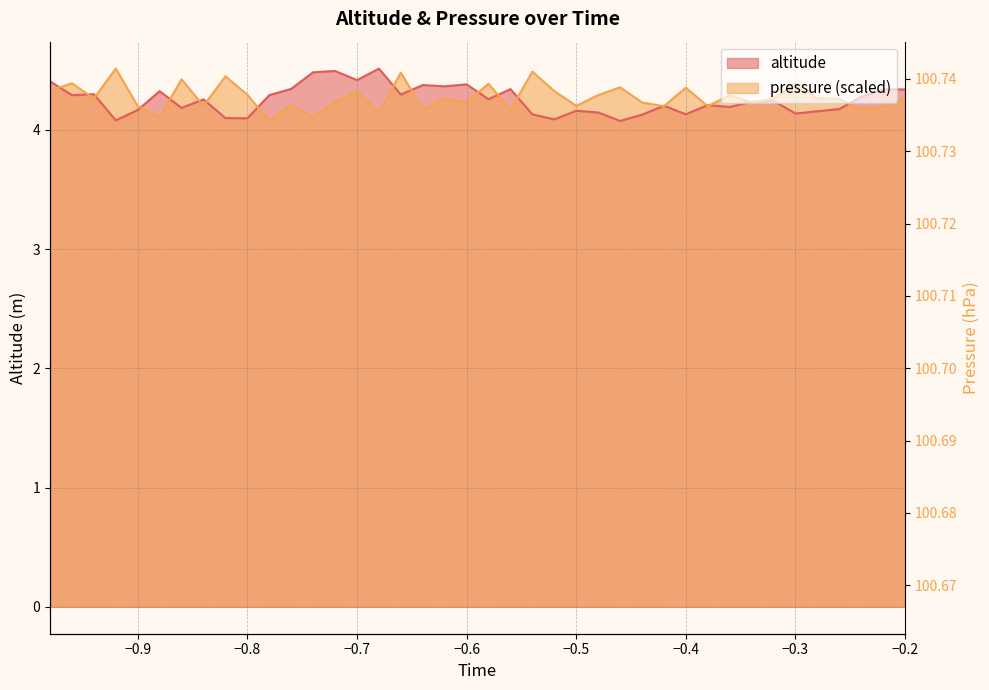

Is it true that altitude equals 5.4 at -0.9?

False